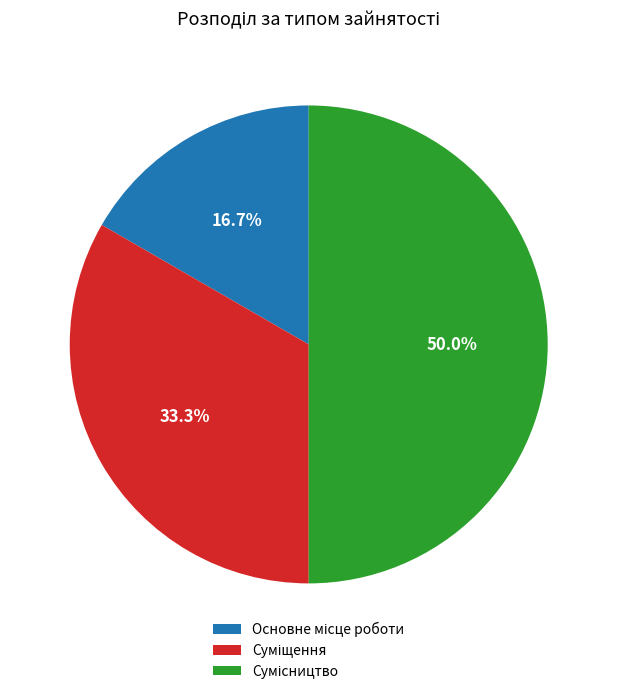

To the nearest percent, what is the difference between the largest and smallest slice percentages?

33%